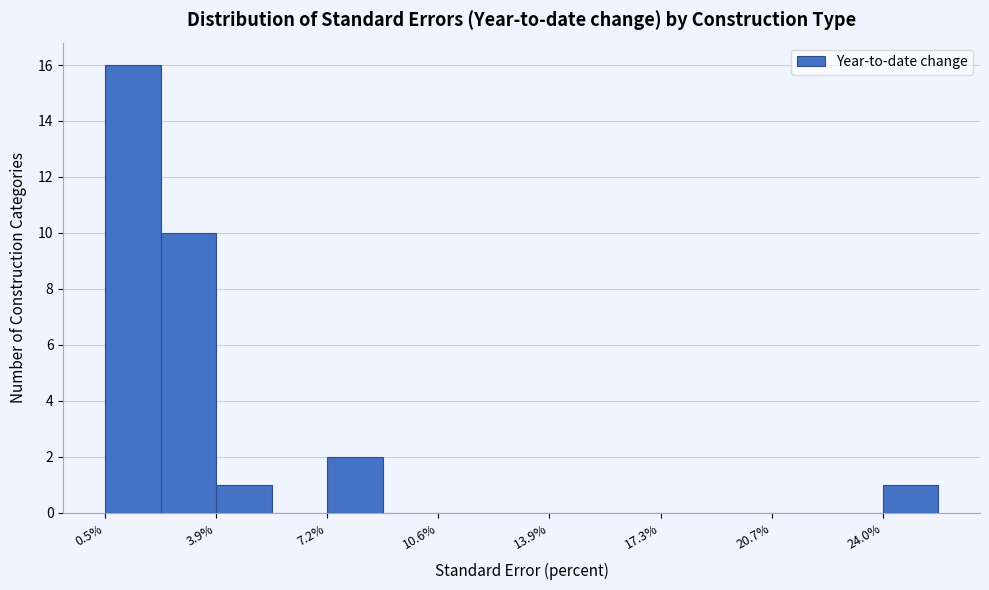

Around what value on the x-axis is the tallest bar? Give the approximate position of its centre, as read against the axis.

1.5